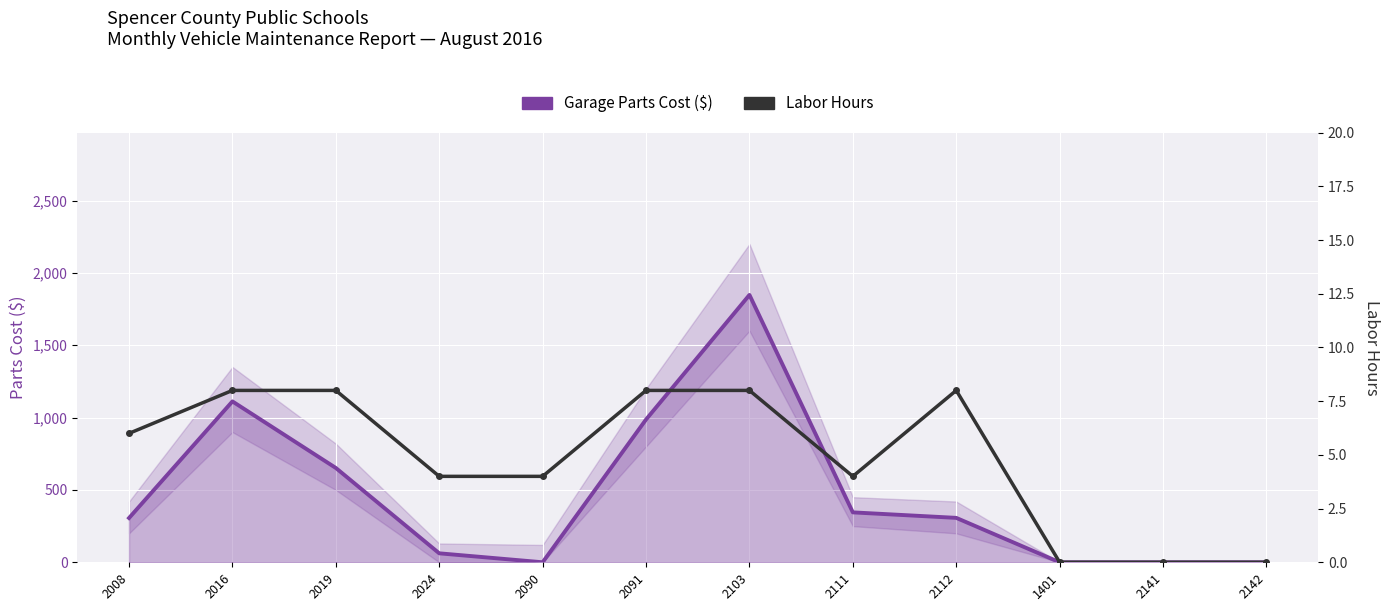

Is it true that Labor Hours equals 8 at 2112?

True